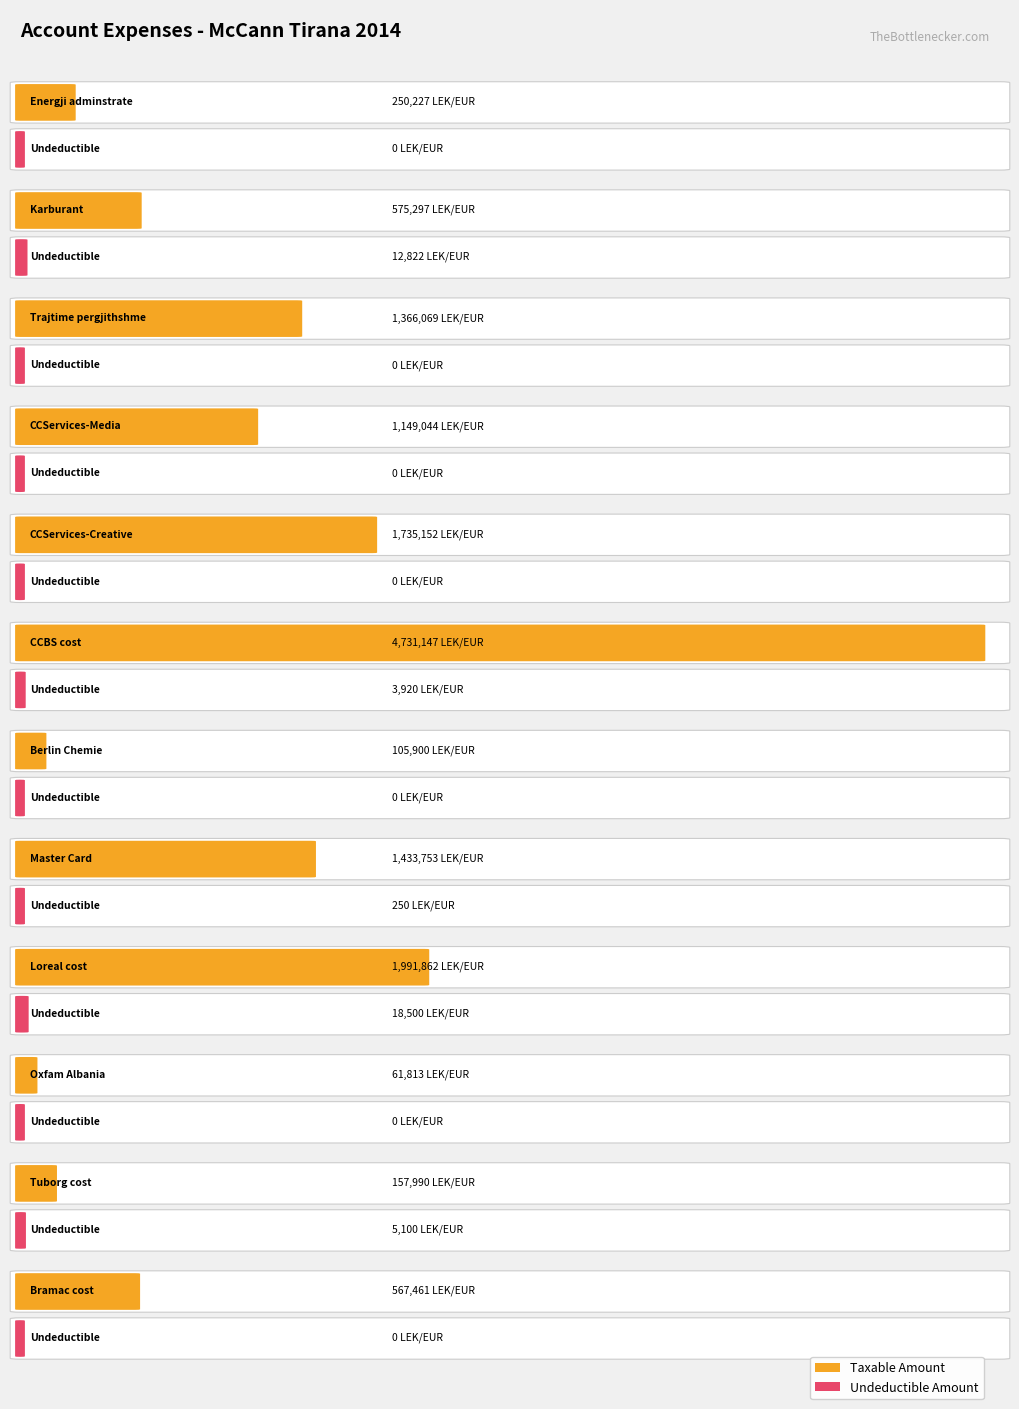

How many bars are there in total?

24